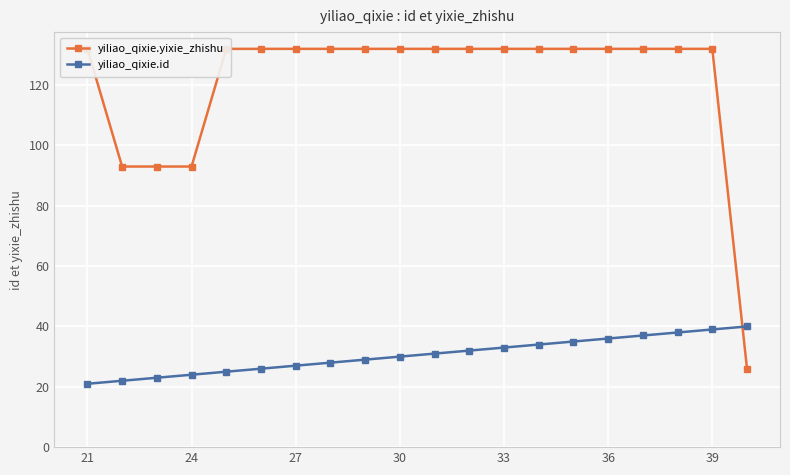

True or false: yiliao_qixie.id has a value of 33 at 33.

True